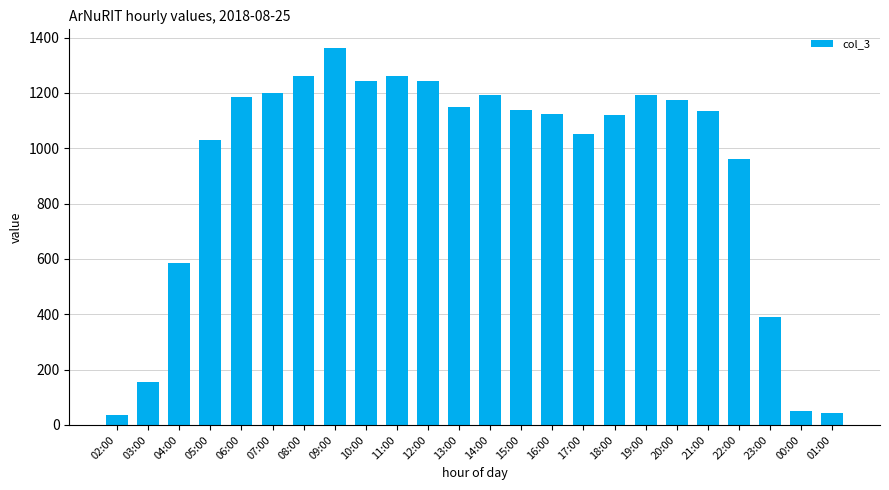

What is the smallest value displayed?

37